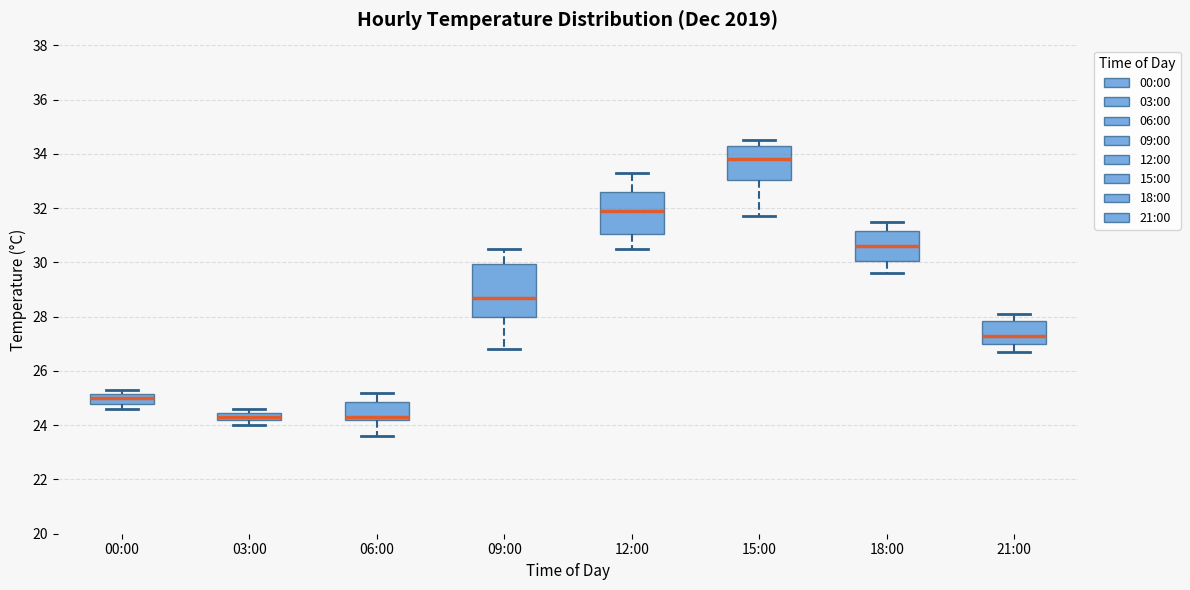

Which box's median line is the highest?

15:00